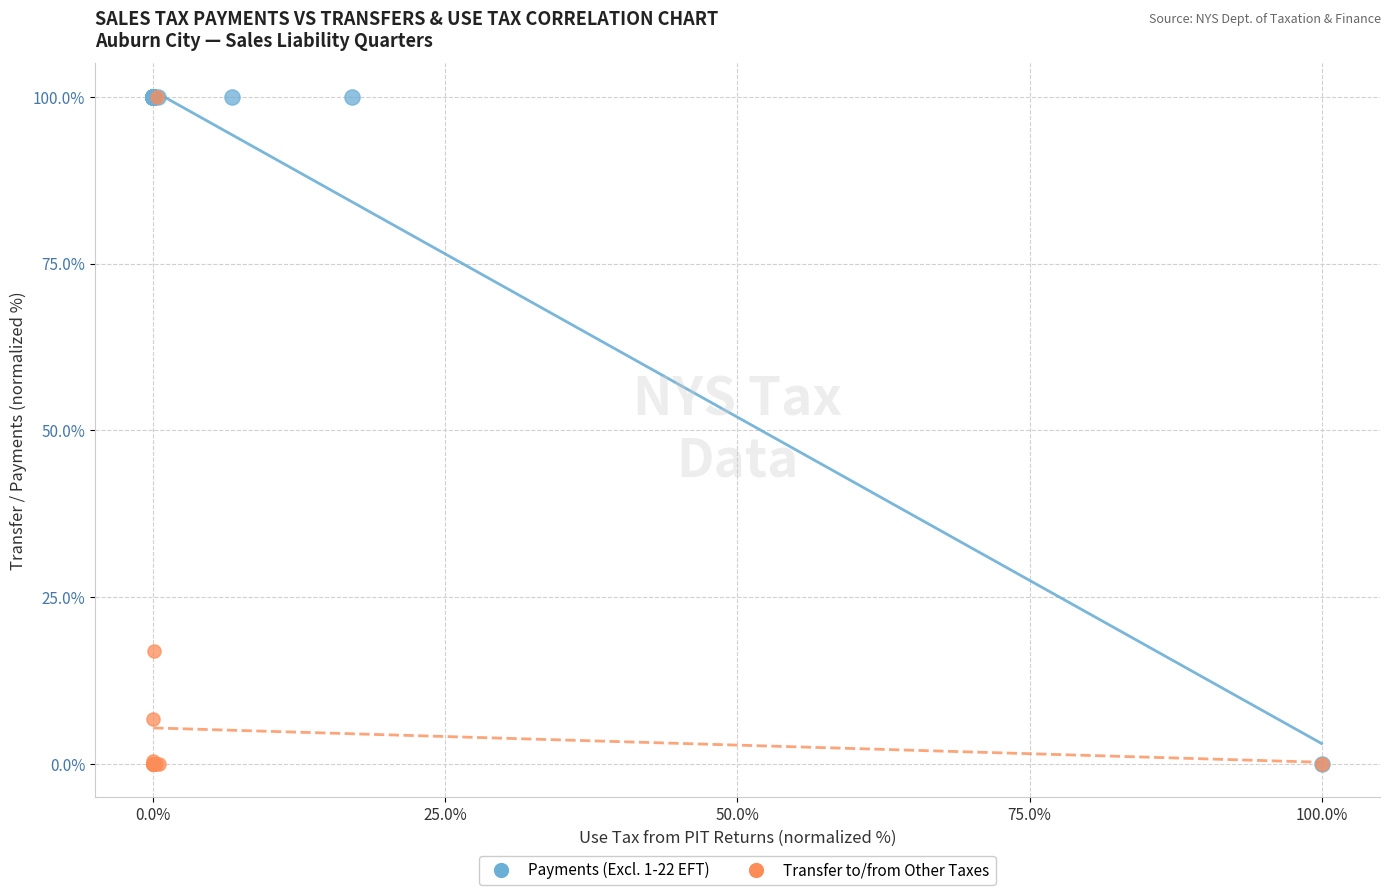

What are all the series names shown in the legend?

Payments (Excl. 1-22 EFT), Transfer to/from Other Taxes